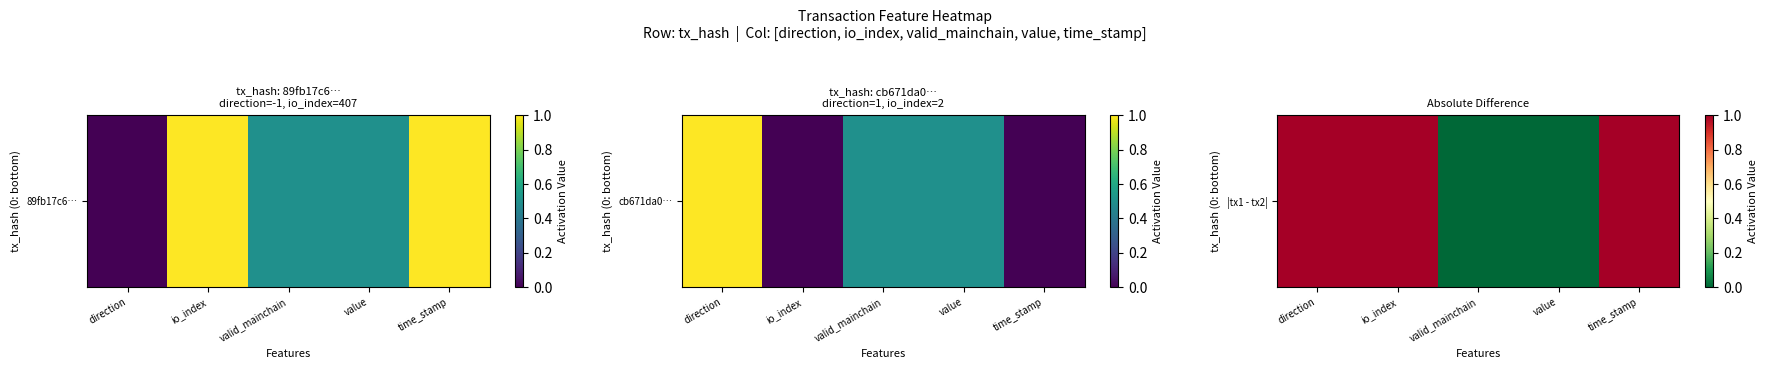

At which label is the value closest to 0?

valid_mainchain